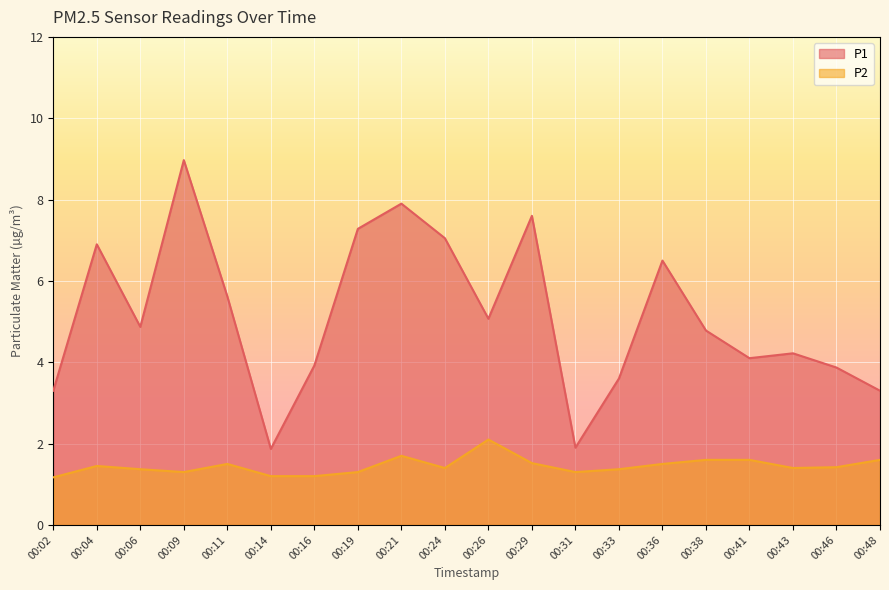

Rank the series at 00:29 from lowest to highest value.

P2, P1